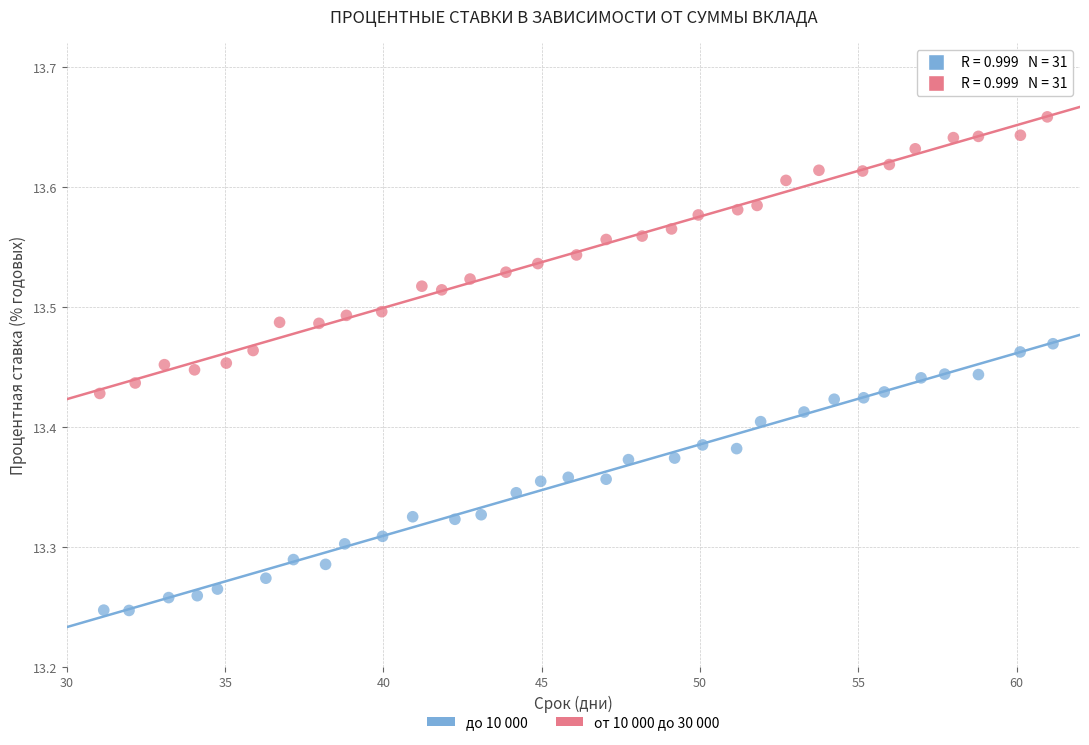

What are all the series names shown in the legend?

до 10 000, от 10 000 до 30 000